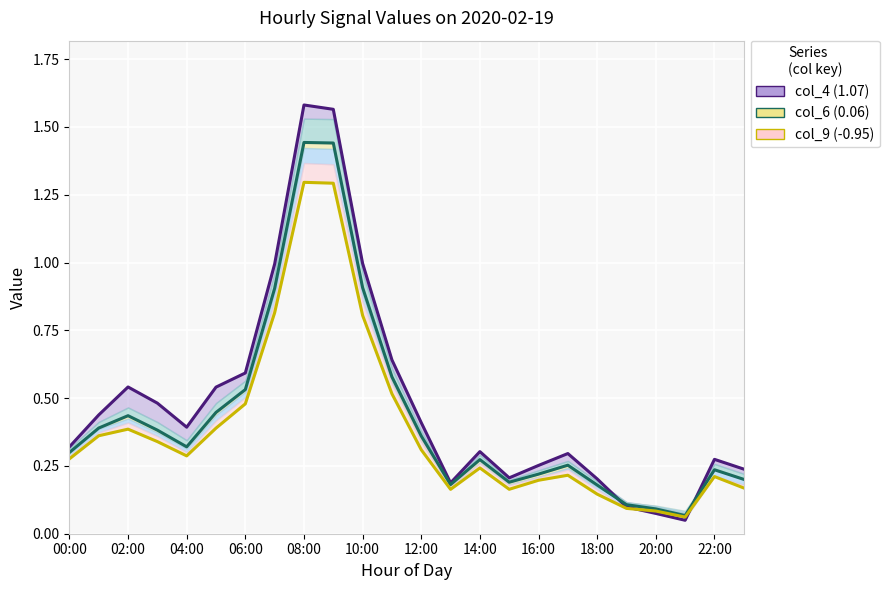

How many intersections are there between col_6 (0.06) and col_4 (1.07)?

2